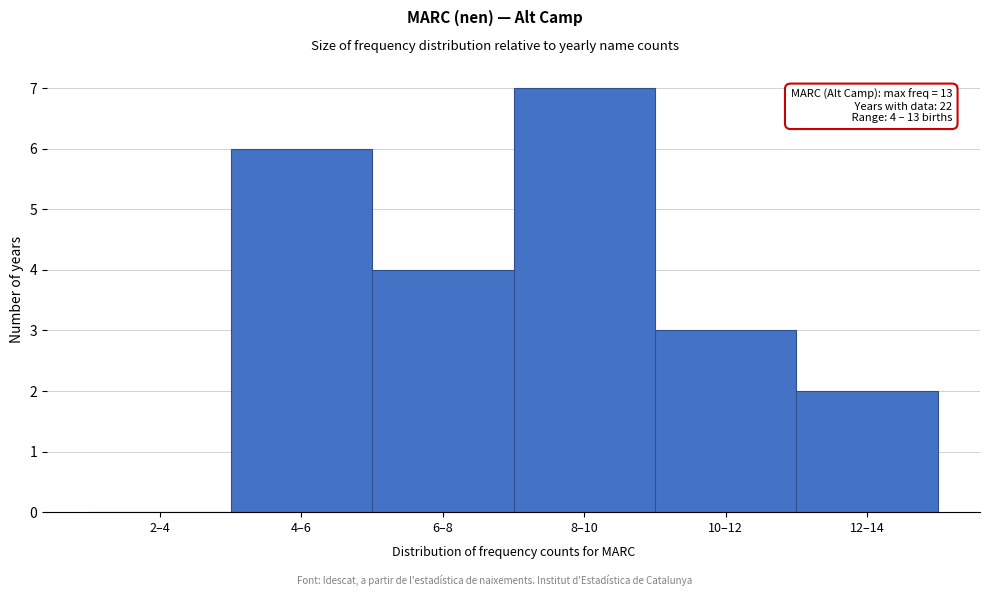

Reading right to left, list all the values displayed in this chart.

12–14=2	10–12=3	8–10=7	6–8=4	4–6=6	2–4=0